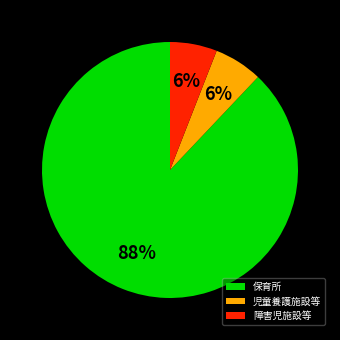

How many segments does this pie chart have?

3